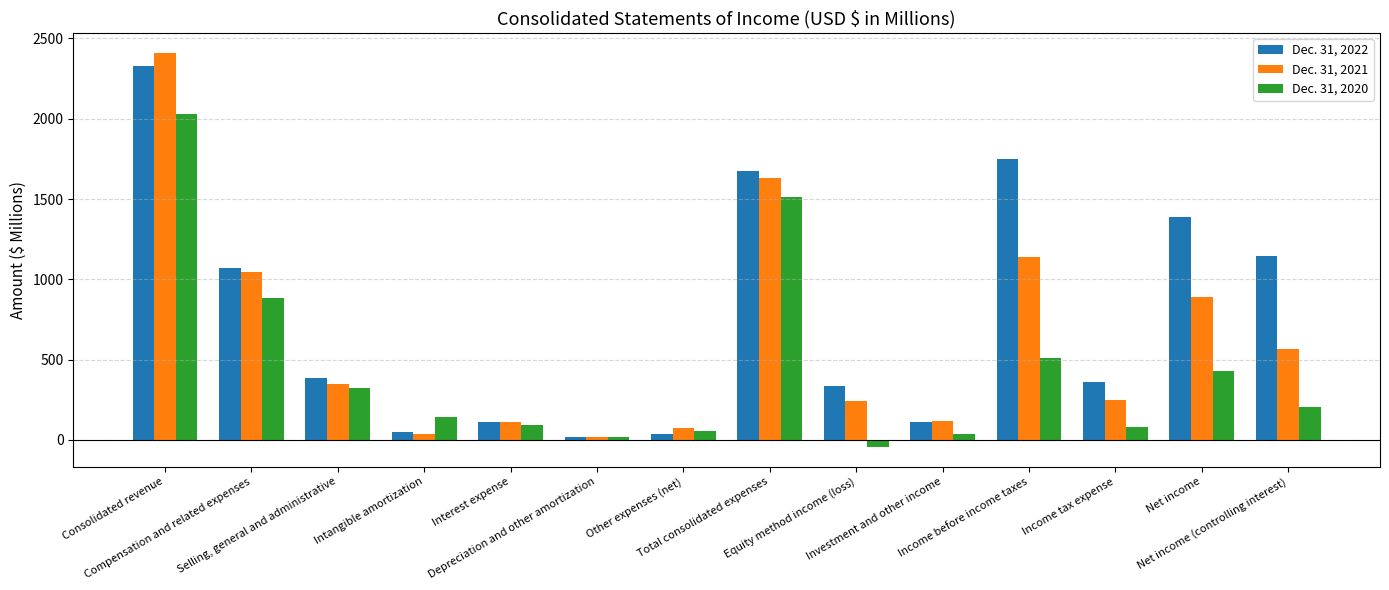

What is the label of the 5th bar from the right?

Investment and other income